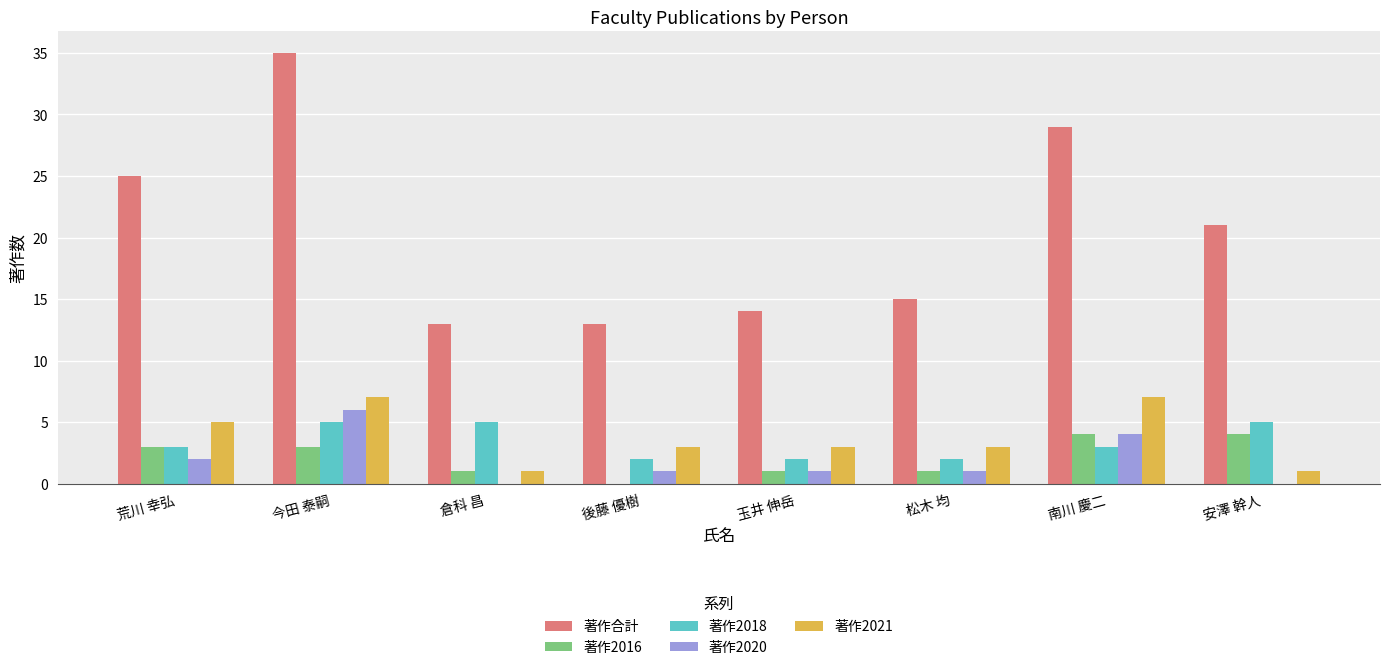

What is the total value across all series at 南川 慶二?

47